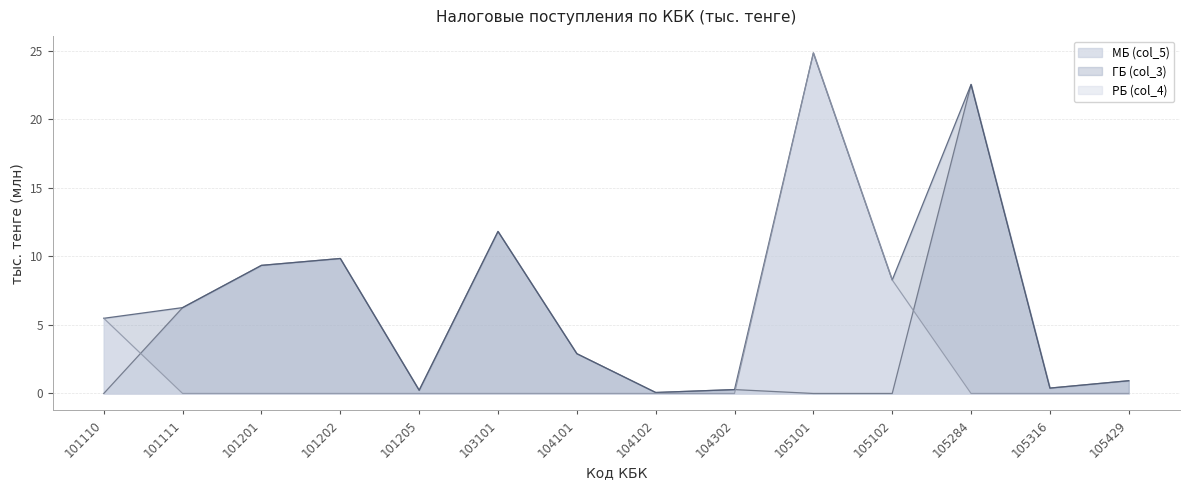

Is the value of МБ (col_5) at 104101 greater than the value of РБ (col_4) at 103101?

Yes